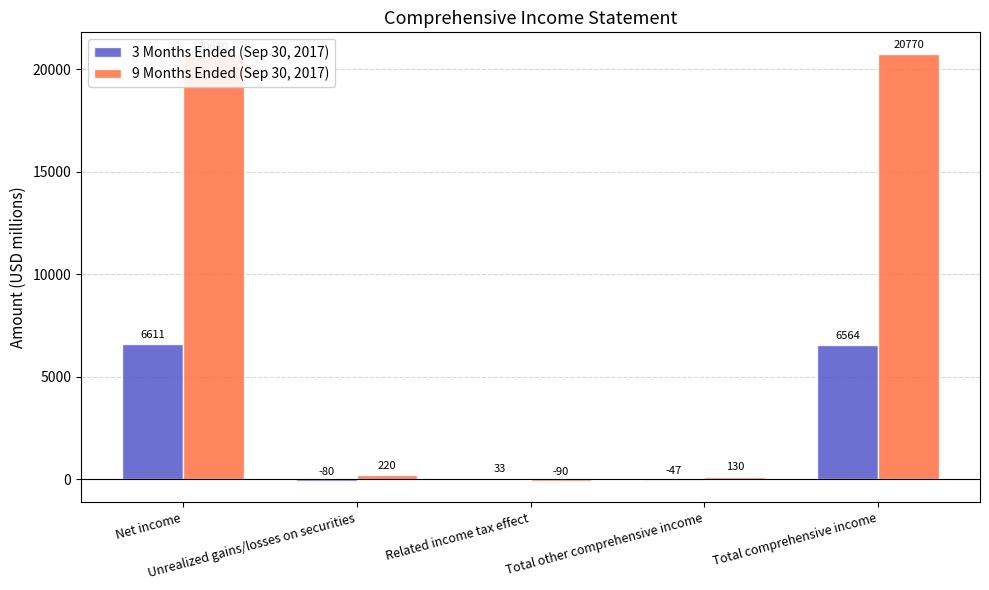

Which series has the largest total across all categories?

9 Months Ended (Sep 30, 2017)